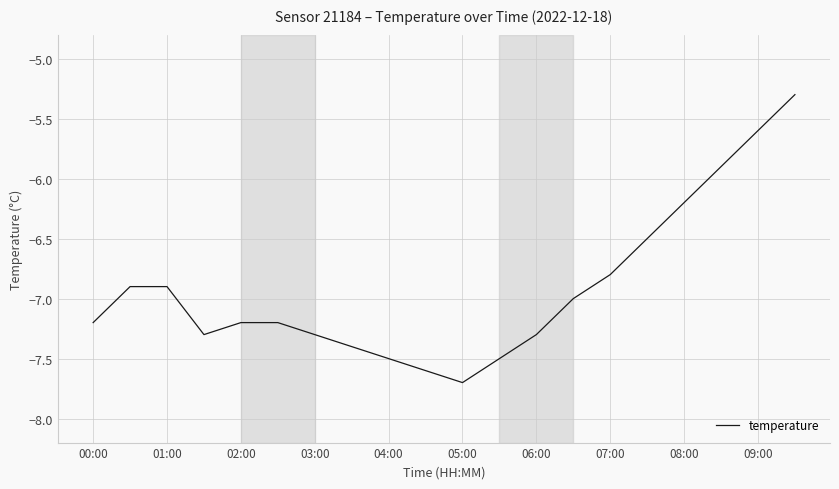

What is the minimum value shown in the chart?

-7.7